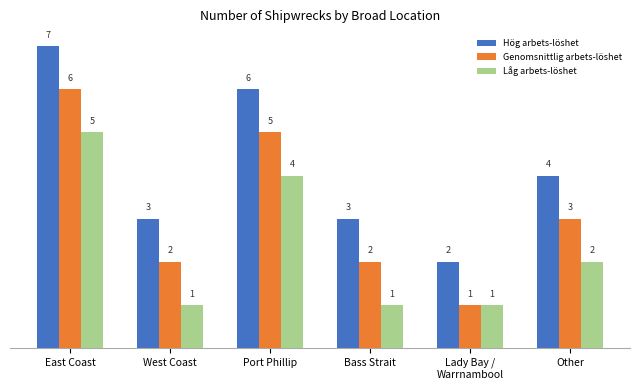

What is the difference between the second highest and second lowest values in the Hög arbets­löshet series?

3